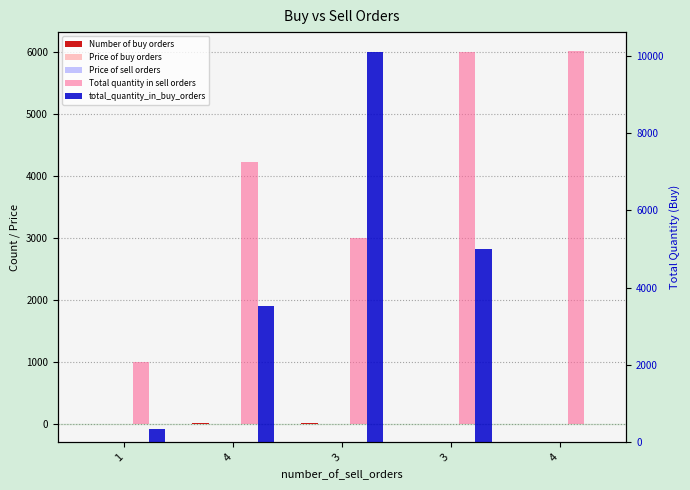

Where is Total quantity in sell orders nearest to the value 3508?

3